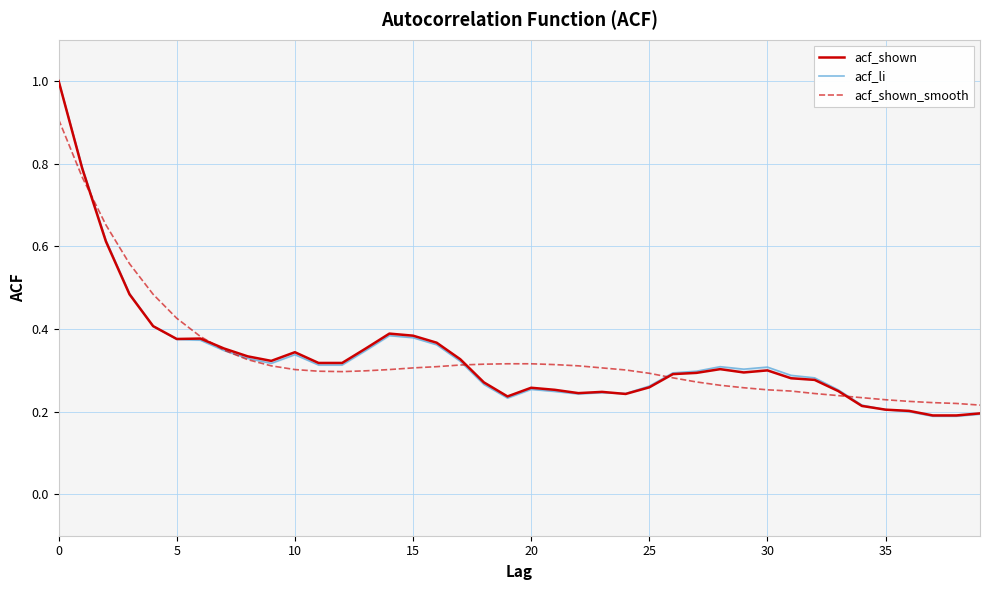

Which series ends up on top after the final intersection of acf_shown_smooth and acf_li?

acf_shown_smooth